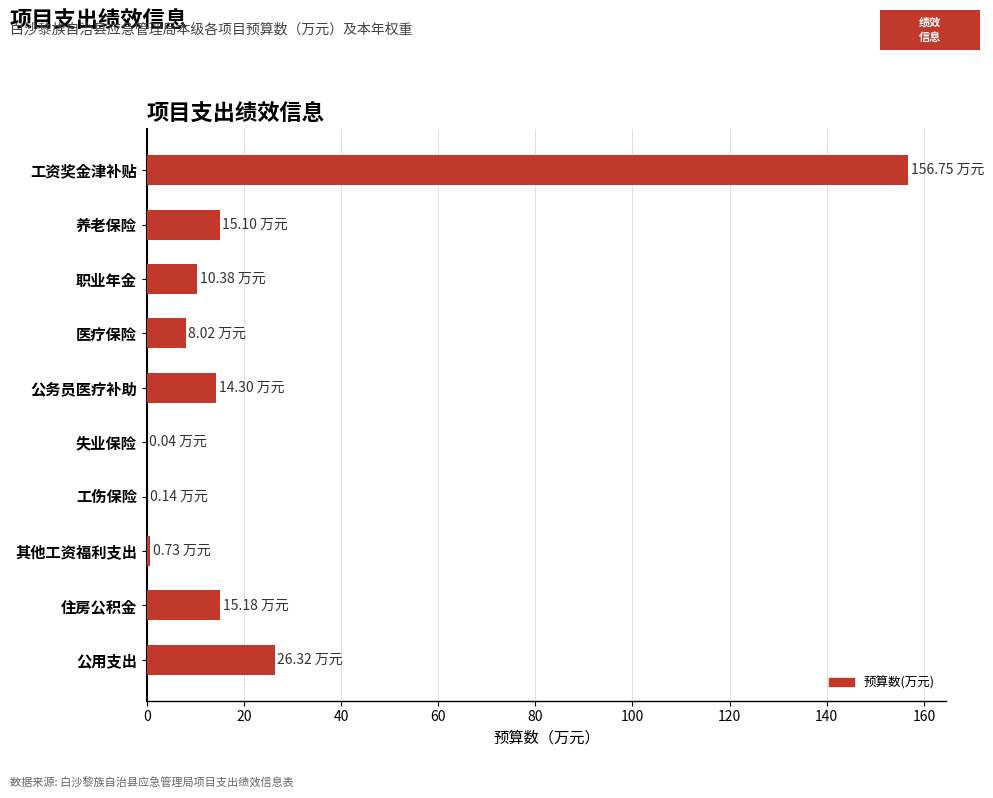

Which has a higher value, 职业年金 or 失业保险?

职业年金